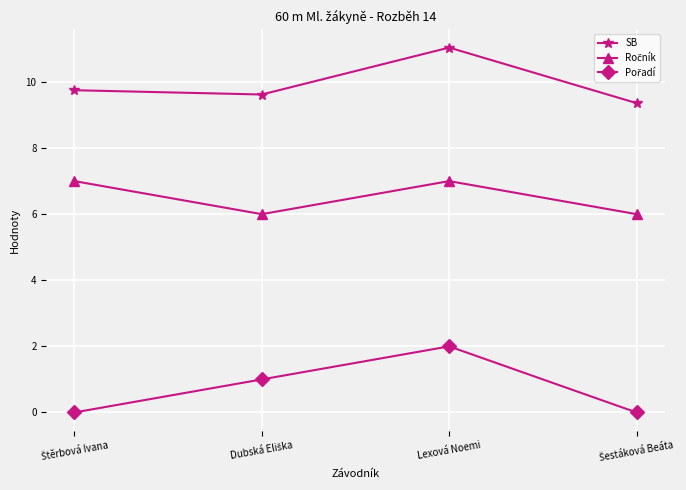

What is the sum of all SB values?

39.8